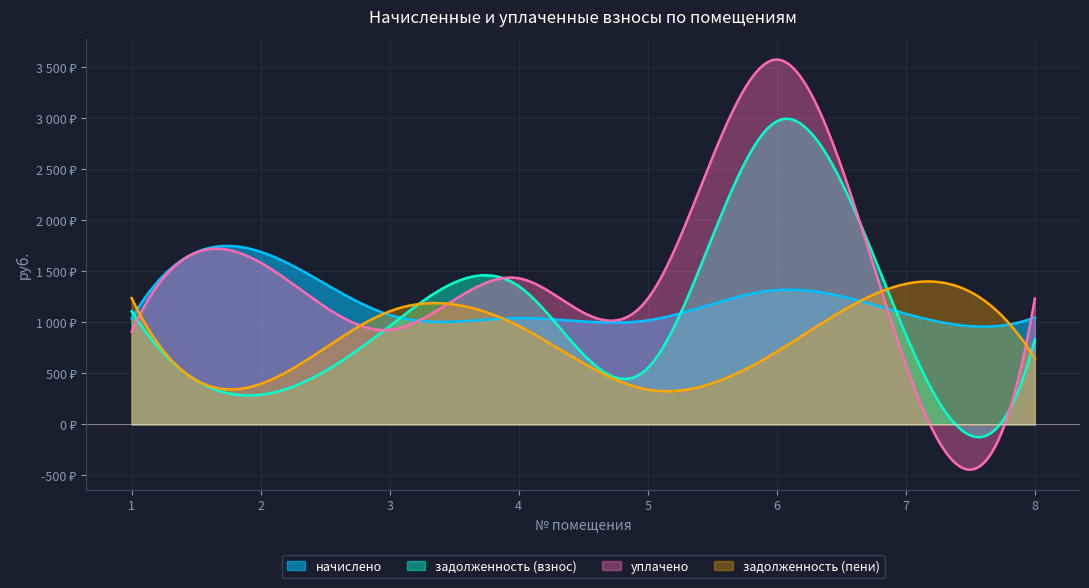

Reading right to left, what are all the values shown in this chart?

начислено: 8=1048.8	7=1084.8	6=1317.6	5=1020.0	4=1041.6	3=1072.8	2=1692.0	1=1039.2
задолженность (взнос): 8=832.5	7=881.0	6=2971.7	5=553.0	4=1355.4	3=963.4	2=290.8	1=1109.2
уплачено: 8=1233.3	7=588.0	6=3577.0	5=1232.0	4=1432.7	3=927.0	2=1585.3	1=910.0
задолженность (пени): 8=648.0	7=1377.8	6=712.3	5=341.0	4=964.4	3=1109.2	2=397.5	1=1238.3